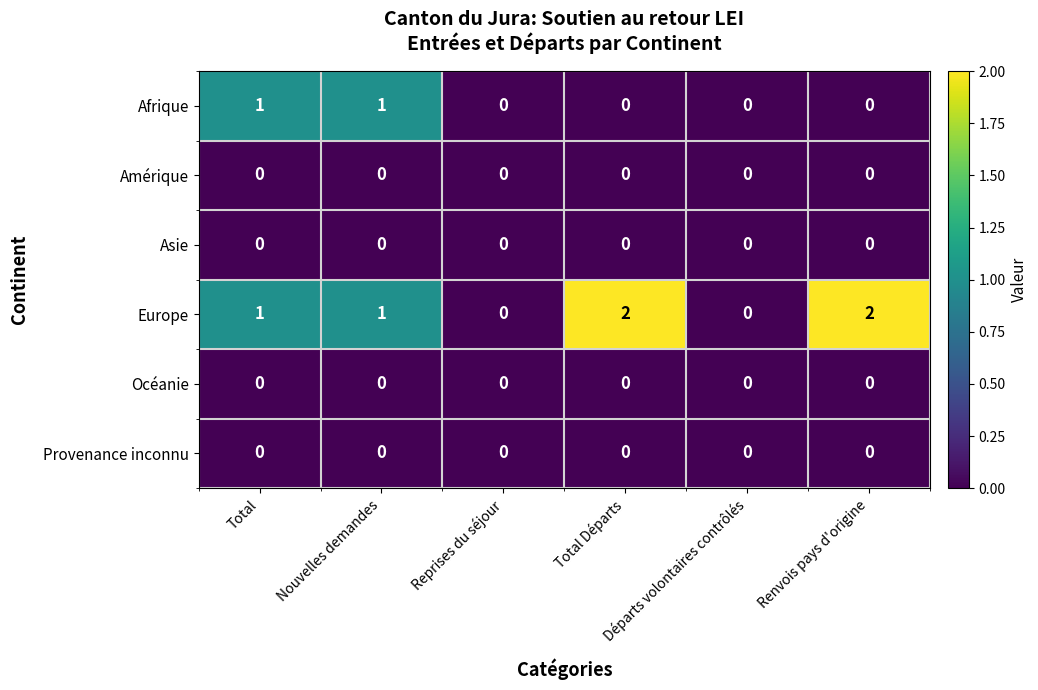

What is the maximum value shown in the chart?

2